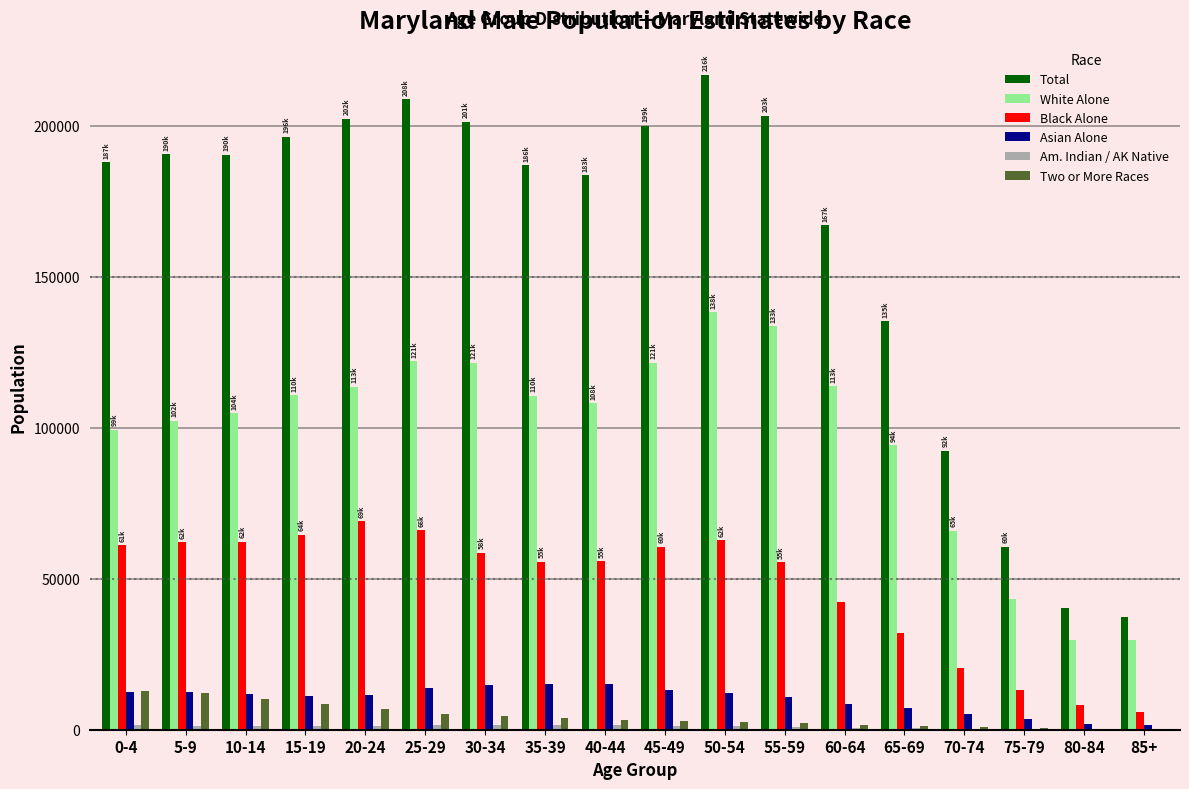

At which label does Two or More Races first exceed 3117?

0-4